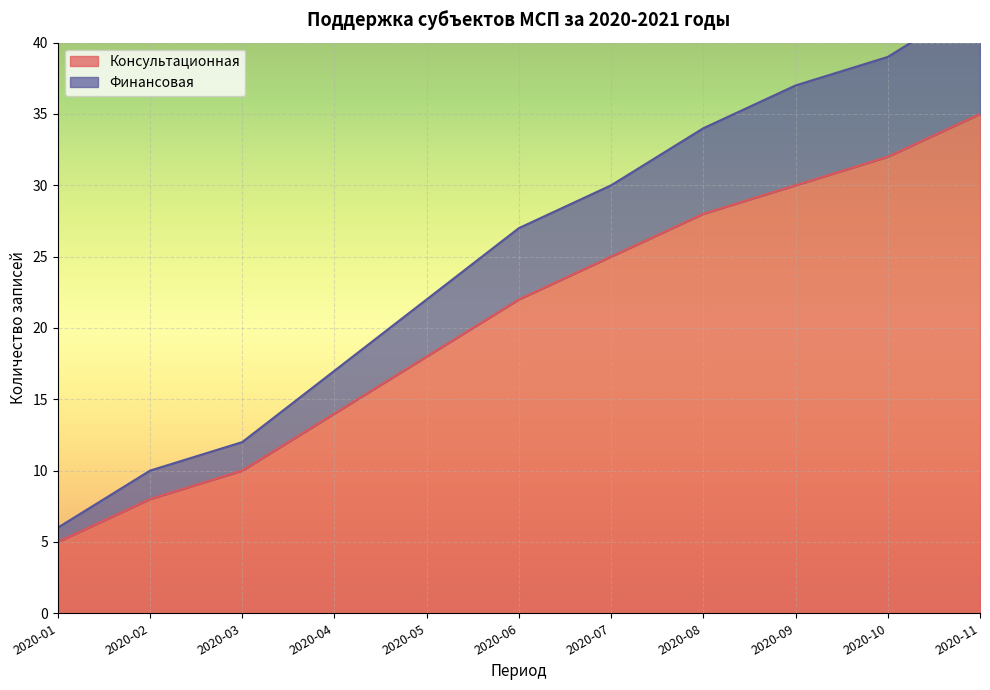

What are all the series names shown in the legend?

Консультационная, Финансовая